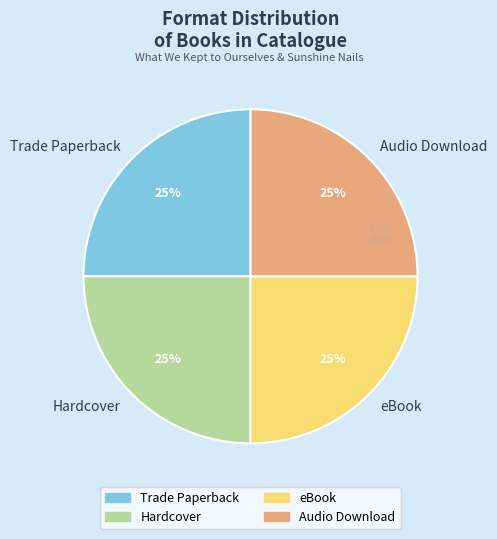

To the nearest percent, what percentage of the pie is eBook?

25%